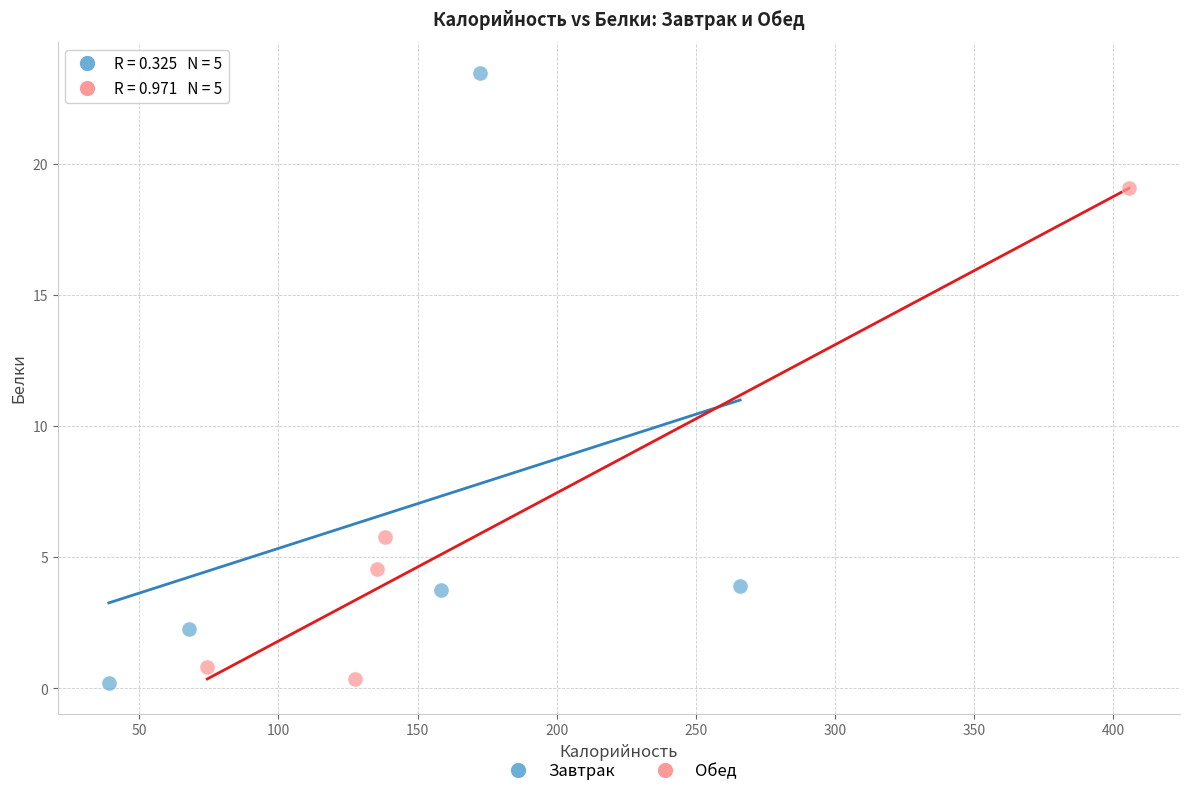

Which series reaches the maximum Y coordinate?

Завтрак